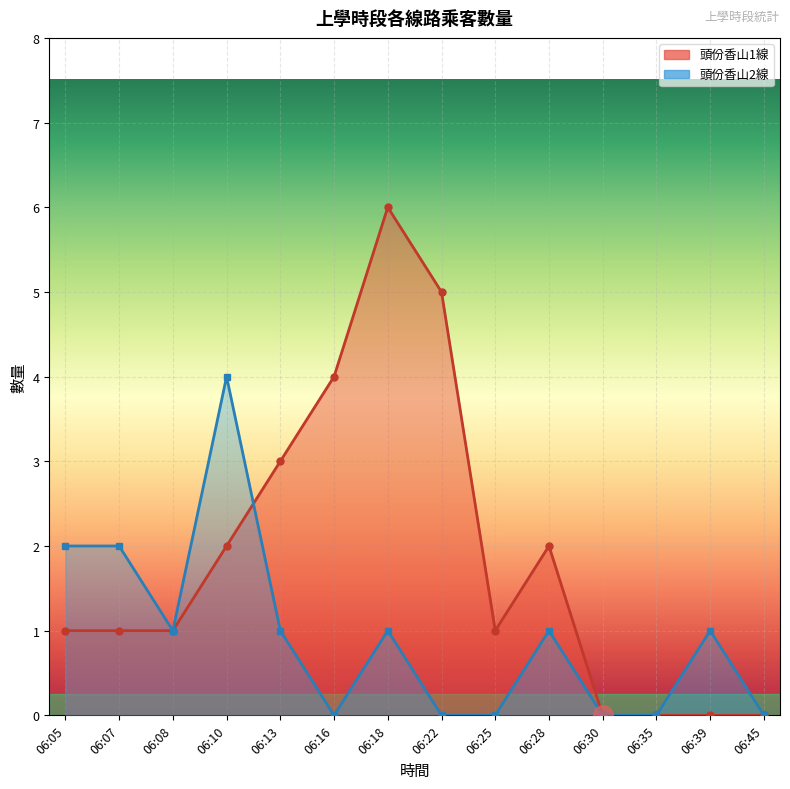

What is the average value of the 頭份香山2線 series?

1